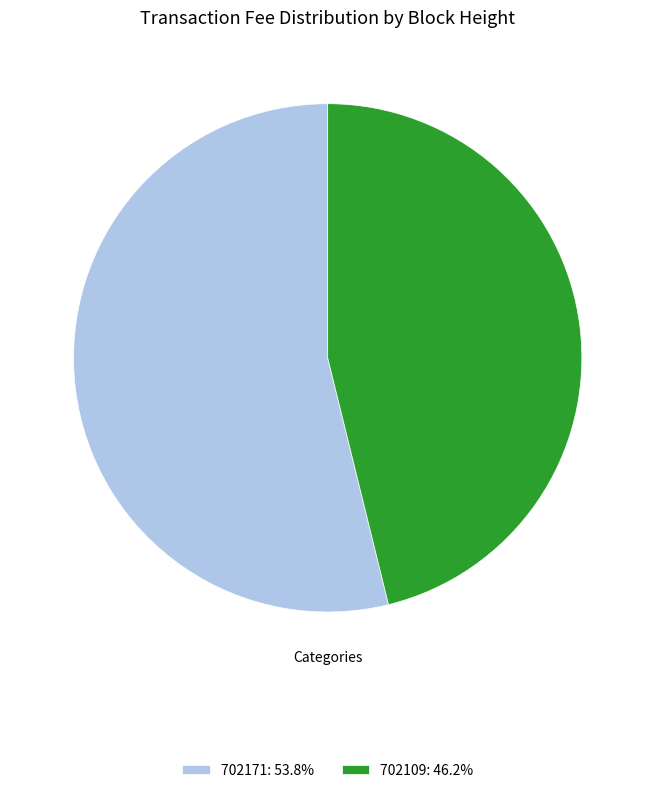

How many segments does this pie chart have?

2